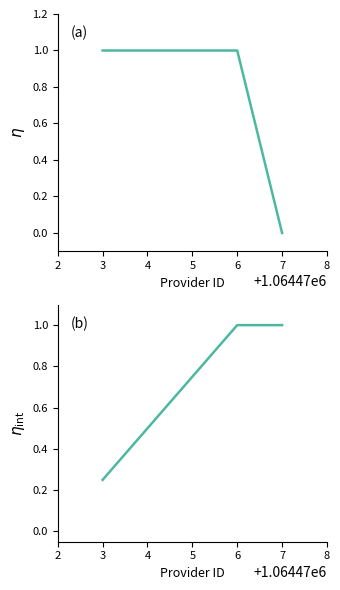

List the labels in order of value, largest first.

3, 4, 5, 6, 7